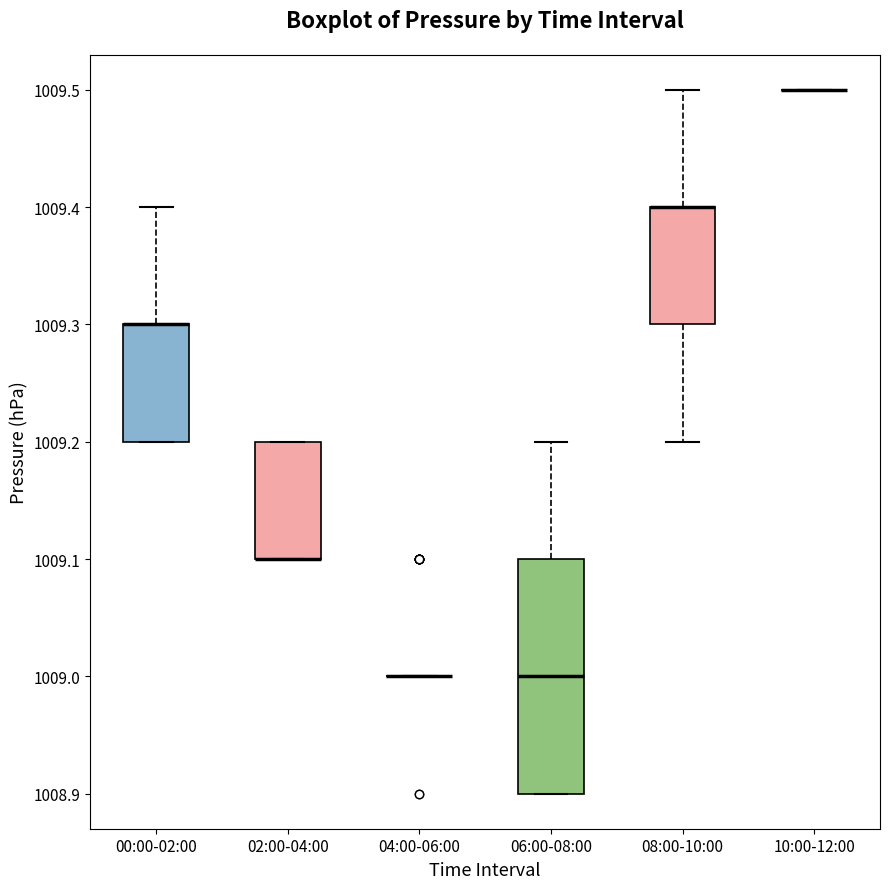

Reading left to right, transcribe this box plot: for each box, give where its median line is, the range the box spans, and where its two whiskers end, as read against the y-axis. The values are not printed on the chart, so give them approximately, as read against the axis.

00:00-02:00: median 1009.3 (drawn on the box's upper edge), box 1009.2 to 1009.3, whiskers 1009.2 to 1009.4
02:00-04:00: median 1009.1 (drawn on the box's lower edge), box 1009.1 to 1009.2, whiskers 1009.1 to 1009.2
04:00-06:00: box collapsed to a line at 1009.0, whiskers 1009.0 to 1009.0
06:00-08:00: median 1009.0, box 1008.9 to 1009.1, whiskers 1008.9 to 1009.2
08:00-10:00: median 1009.4 (drawn on the box's upper edge), box 1009.3 to 1009.4, whiskers 1009.2 to 1009.5
10:00-12:00: box collapsed to a line at 1009.5, whiskers 1009.5 to 1009.5